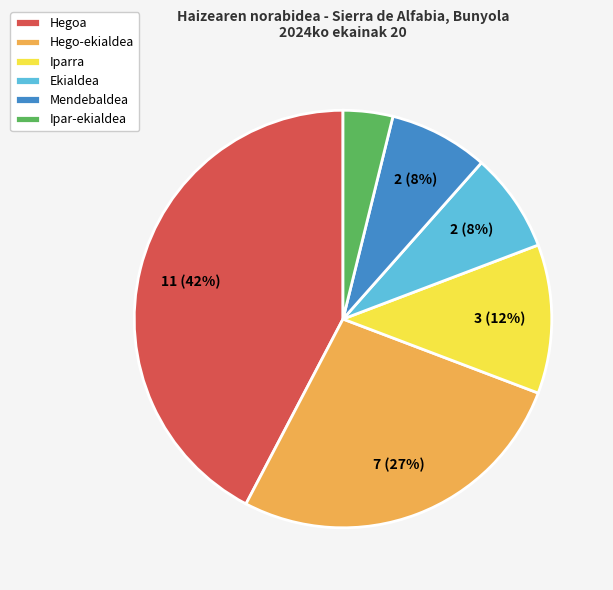

The Hegoa slice represents 31% of the pie. True or false?

False